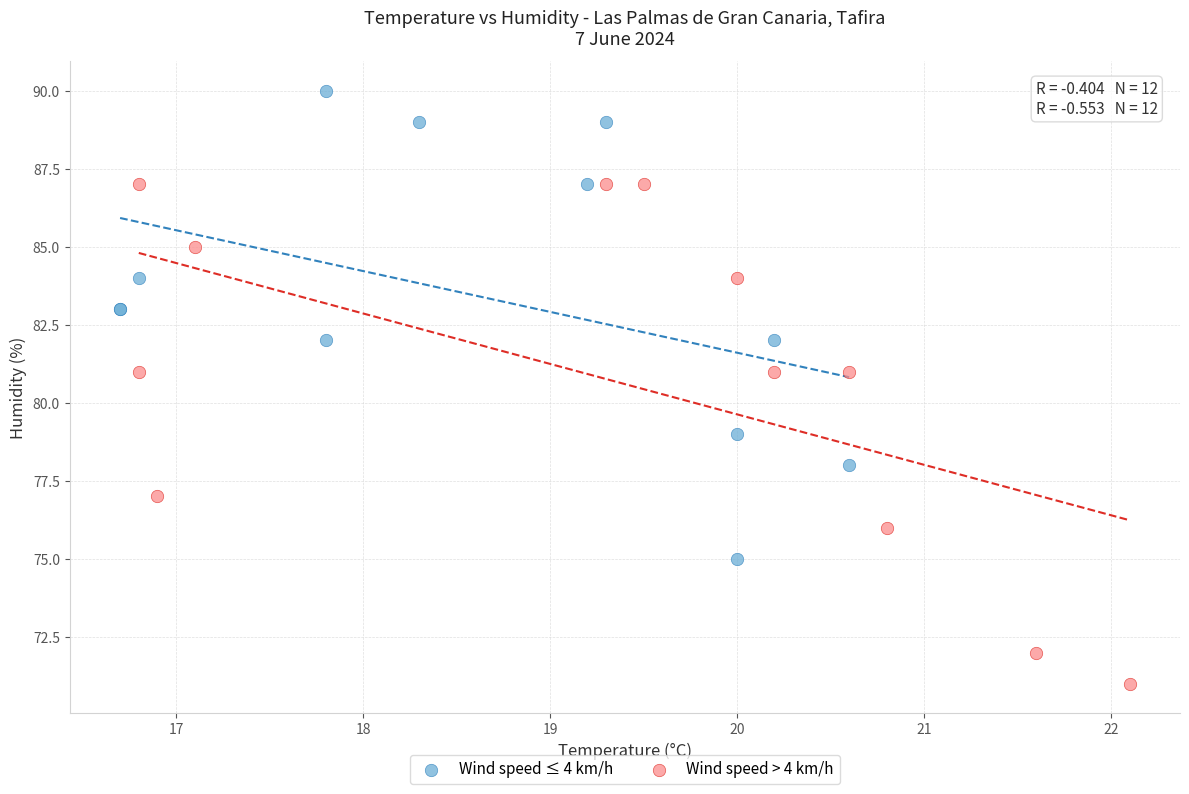

Which series contains the highest Y value?

Wind speed ≤ 4 km/h